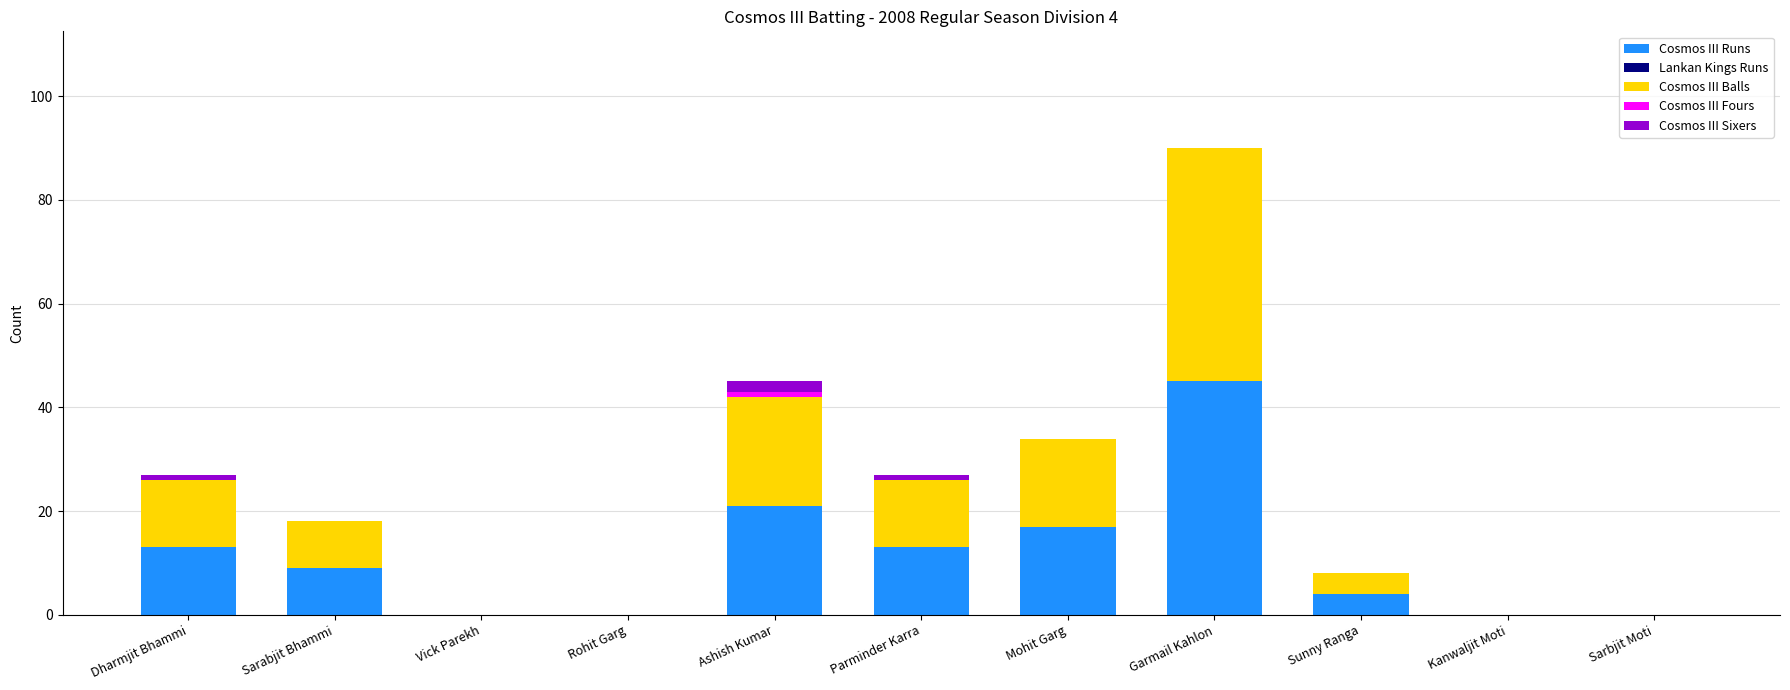

How many data points does each series have?

11